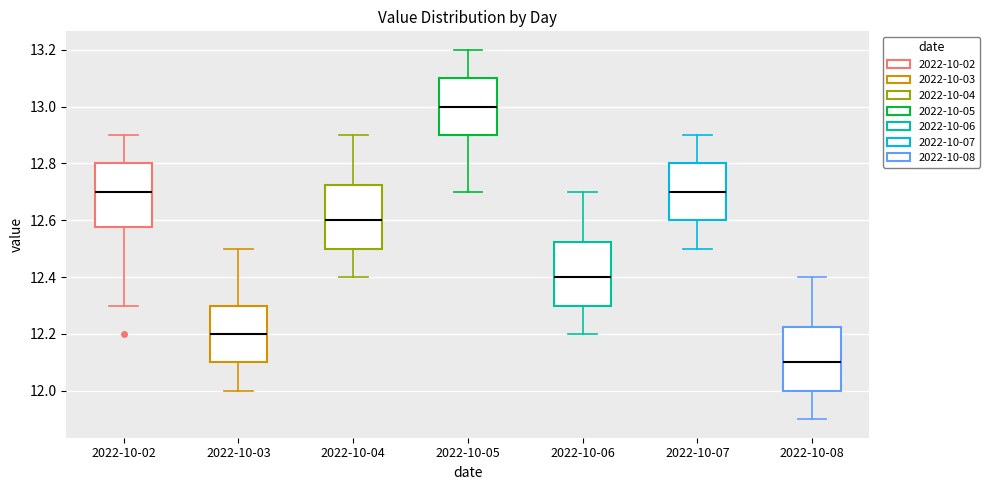

Where is the lower edge of the box for 2022-10-06 on the y-axis? The values are not printed on the chart, so give them approximately, as read against the axis.

12.30